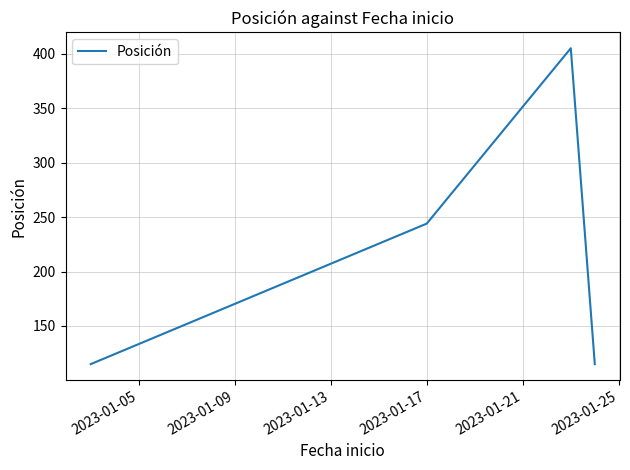

What is the sum of all values?

879